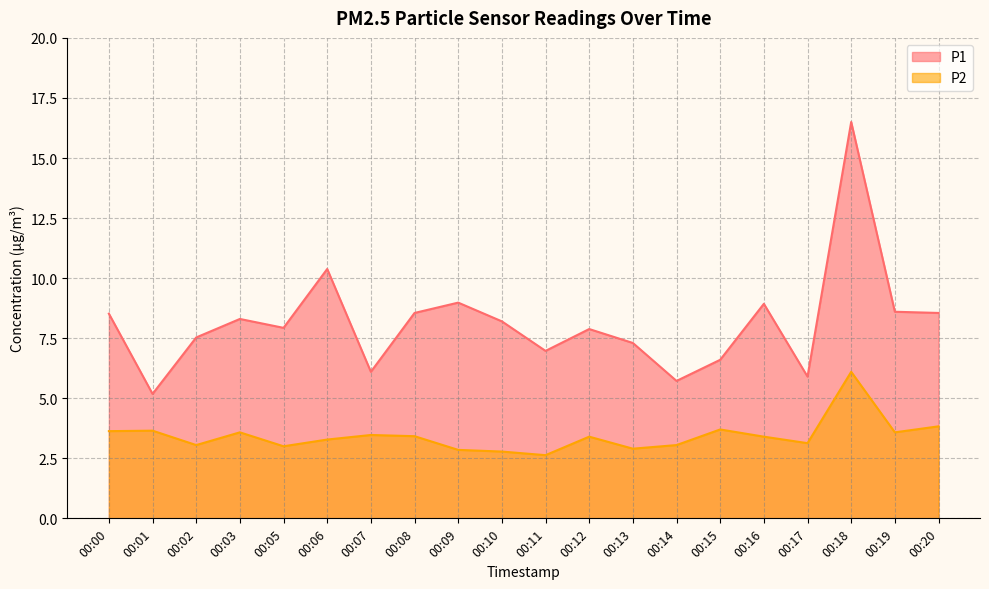

True or false: P2 has a value of 2.9 at 00:13.

True